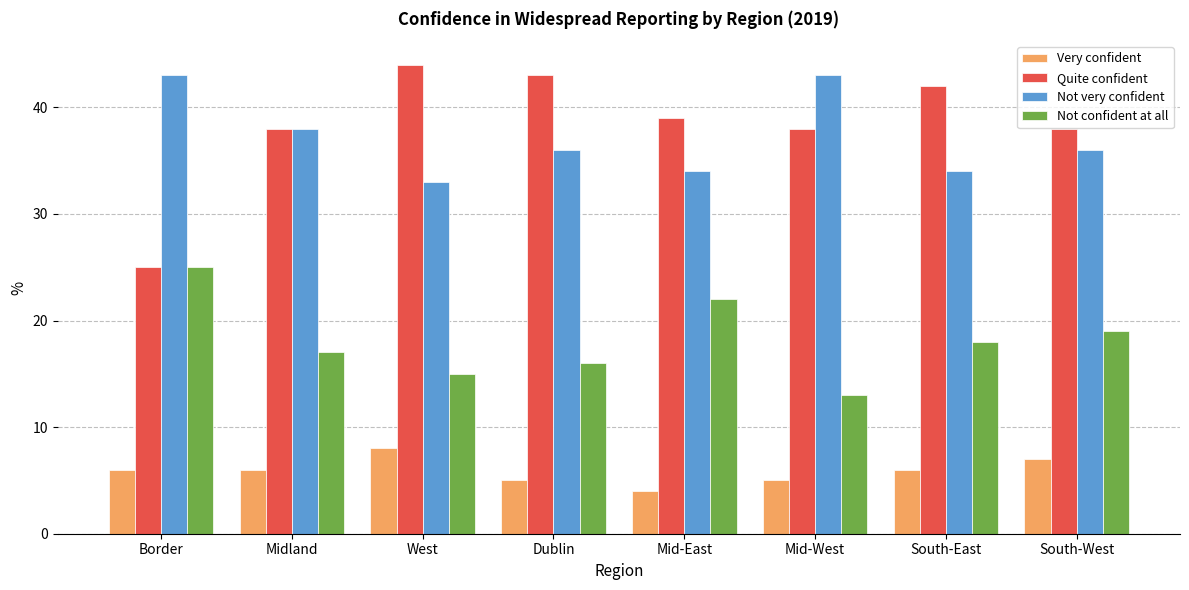

How many data points in Quite confident are less than 39?

4